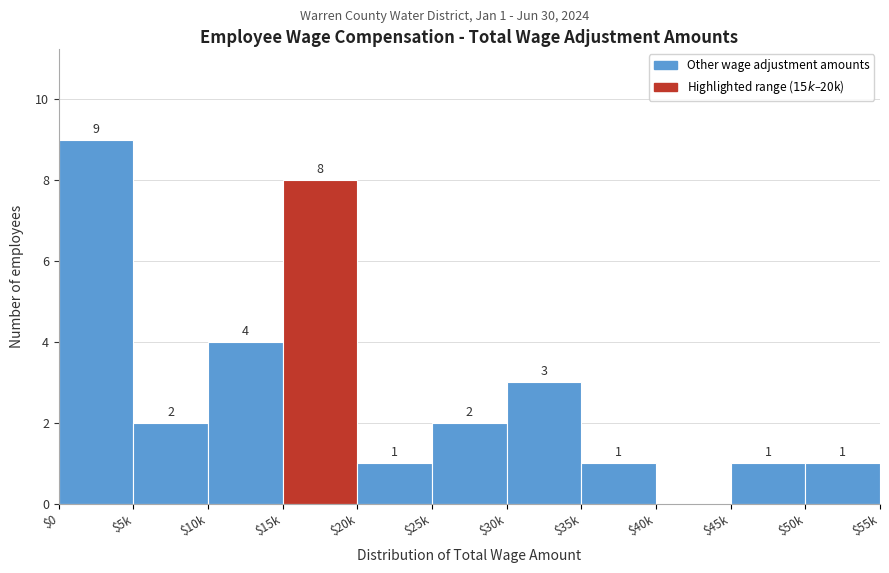

Where does the data first go above 2?

$0